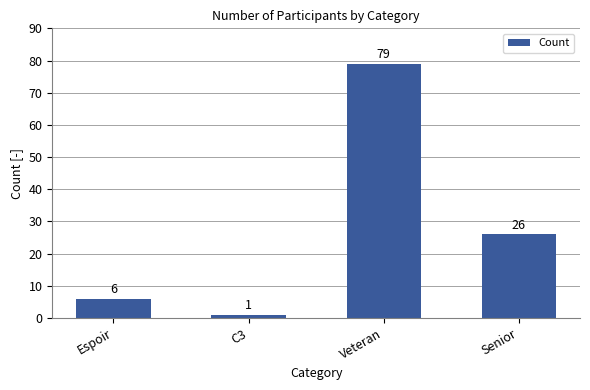

What is the change in value from Espoir to Senior?

+20